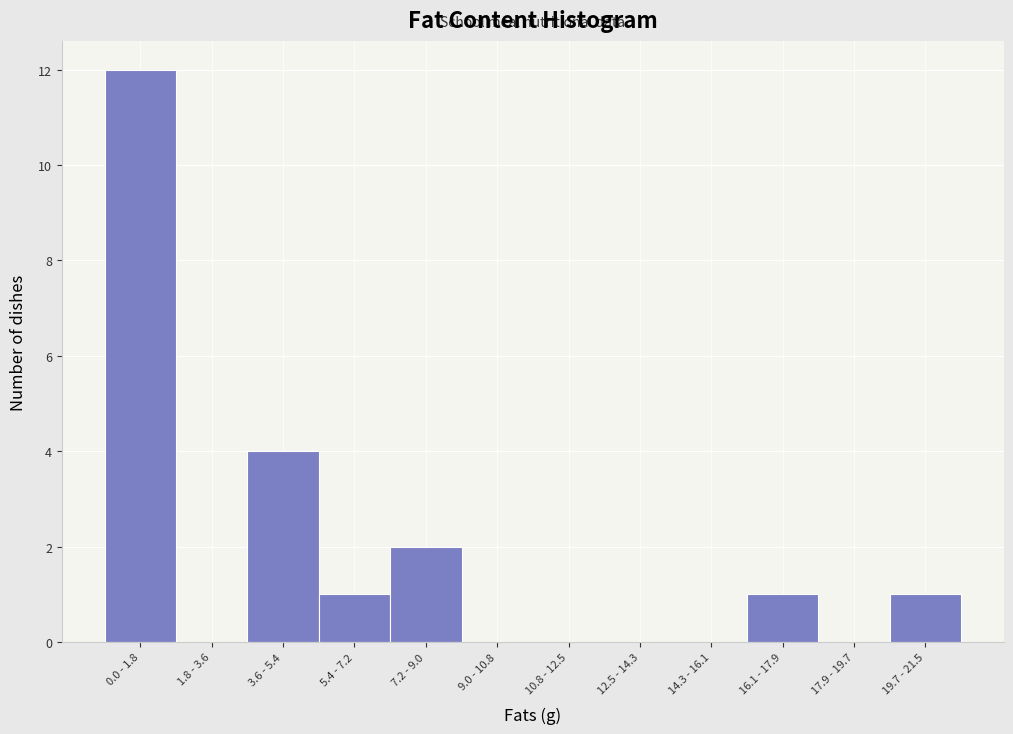

Reading left to right, transcribe all the data shown in this chart.

0.0 - 1.8=12	1.8 - 3.6=0	3.6 - 5.4=4	5.4 - 7.2=1	7.2 - 9.0=2	9.0 - 10.8=0	10.8 - 12.5=0	12.5 - 14.3=0	14.3 - 16.1=0	16.1 - 17.9=1	17.9 - 19.7=0	19.7 - 21.5=1